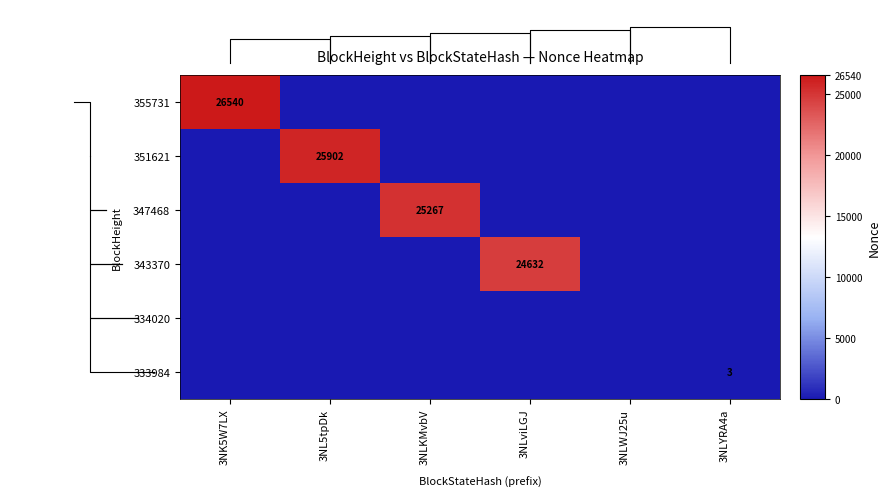

Is it true that 343370 equals 41209 at 3NLviLGJ?

False